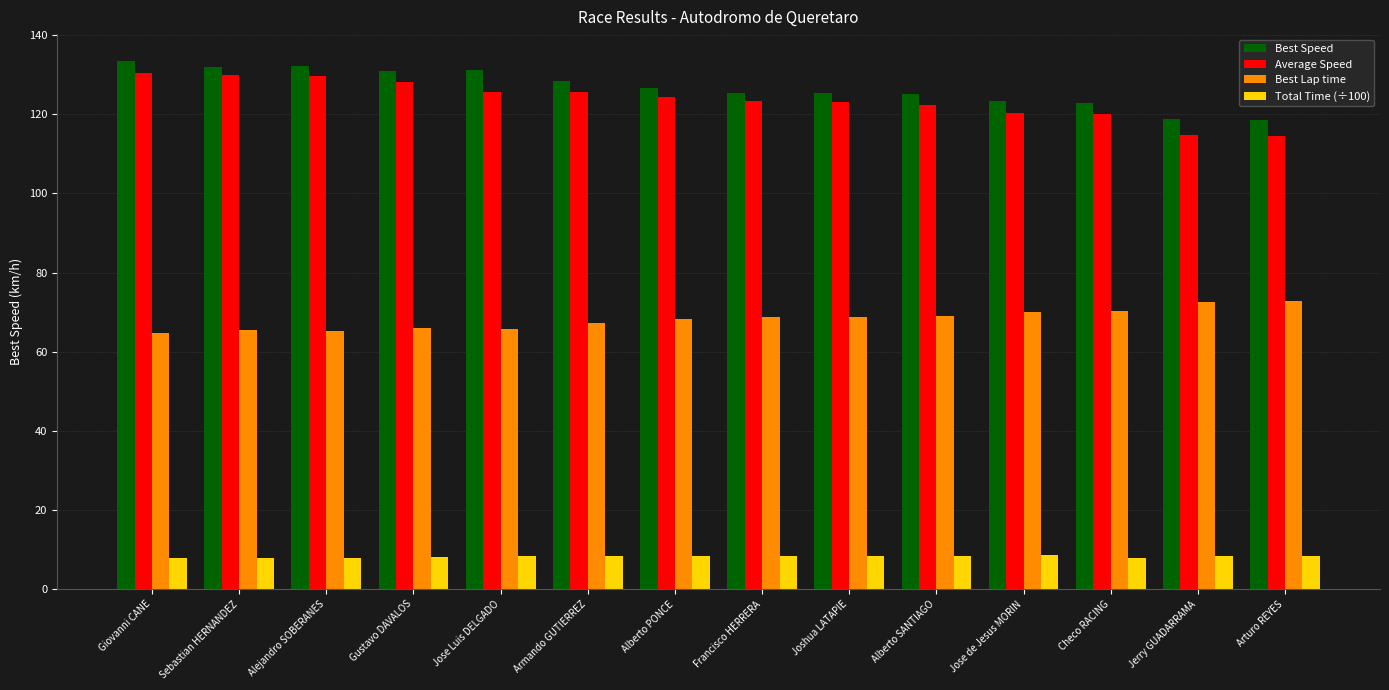

What is the difference between the second highest and minimum values in the Total Time (÷100) series?

0.6